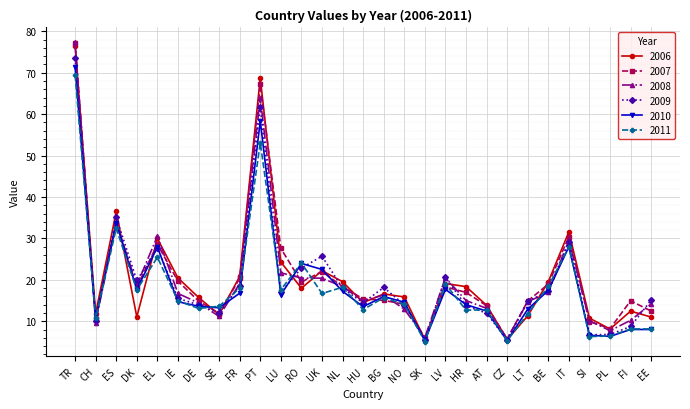

Is it true that 2008 equals 16.3 at BG?

True